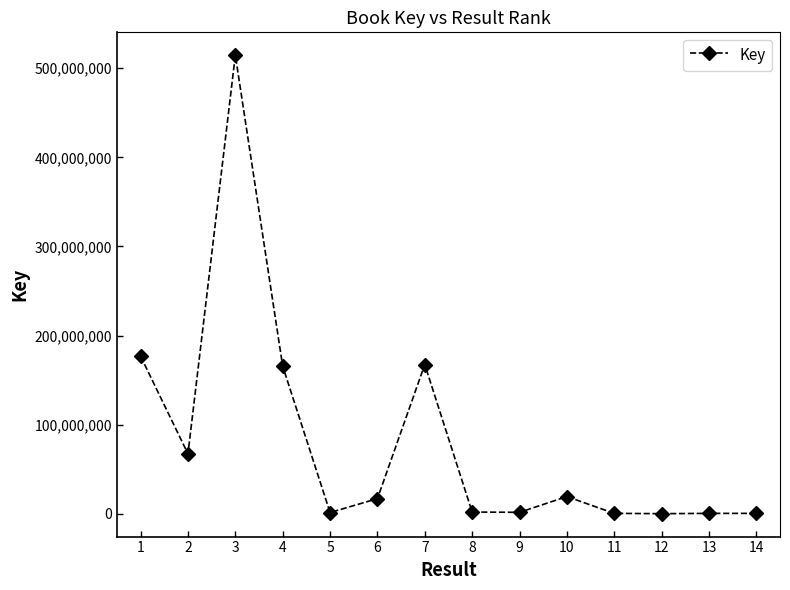

At which category does the data reach its first local valley?

2